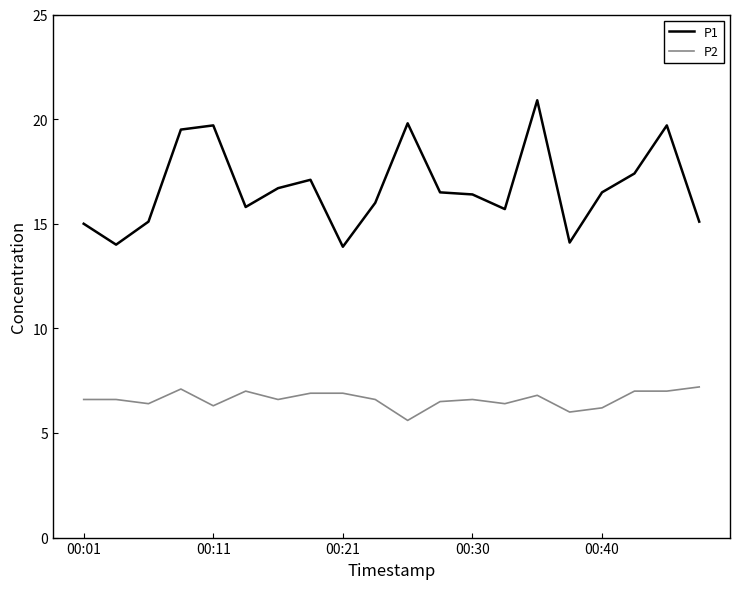

What is the lowest value of the P1 series?

13.9